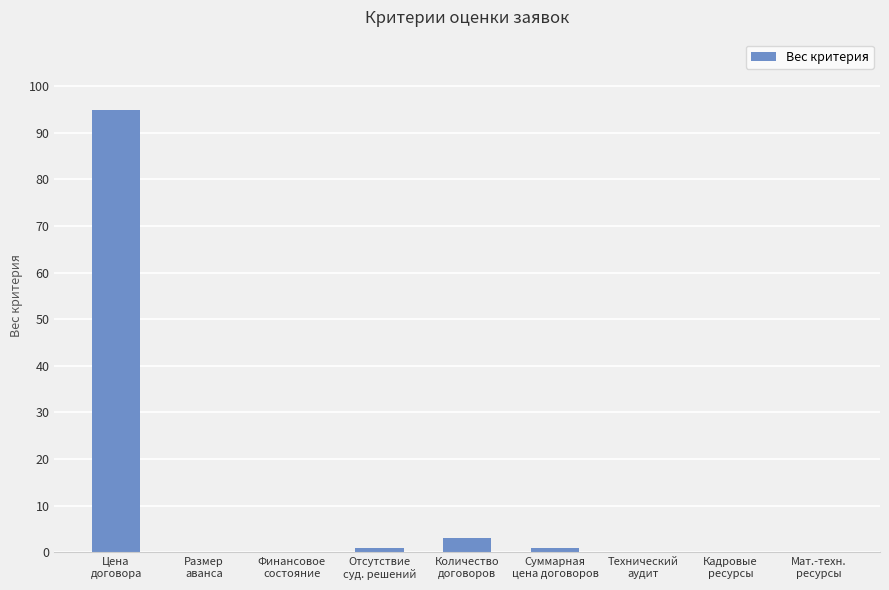

What is the greatest value displayed?

95